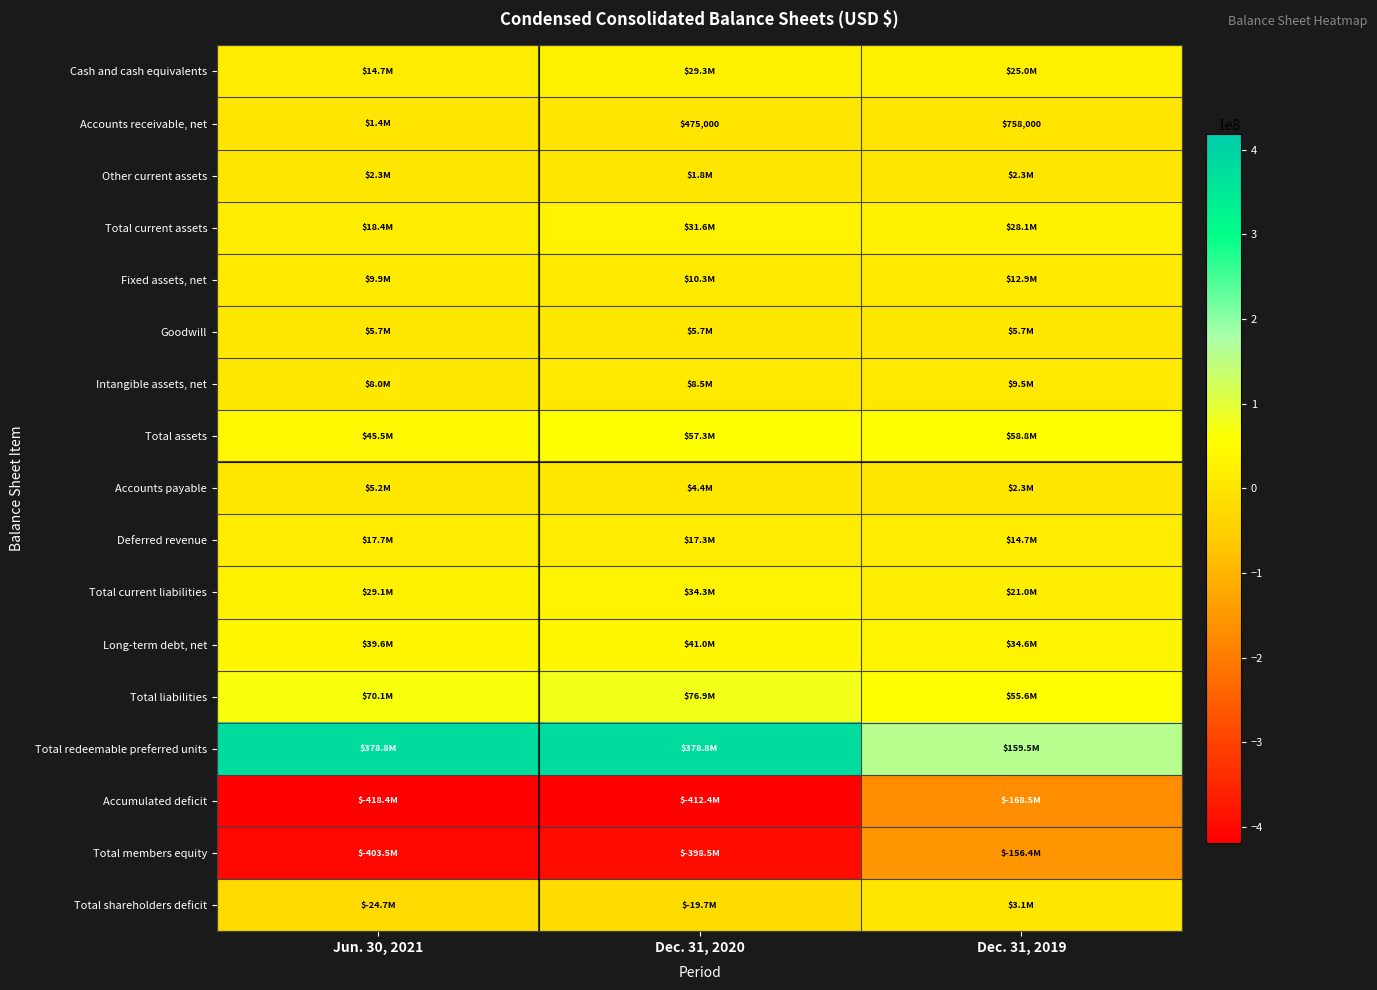

What is the smallest value displayed?

-418445000